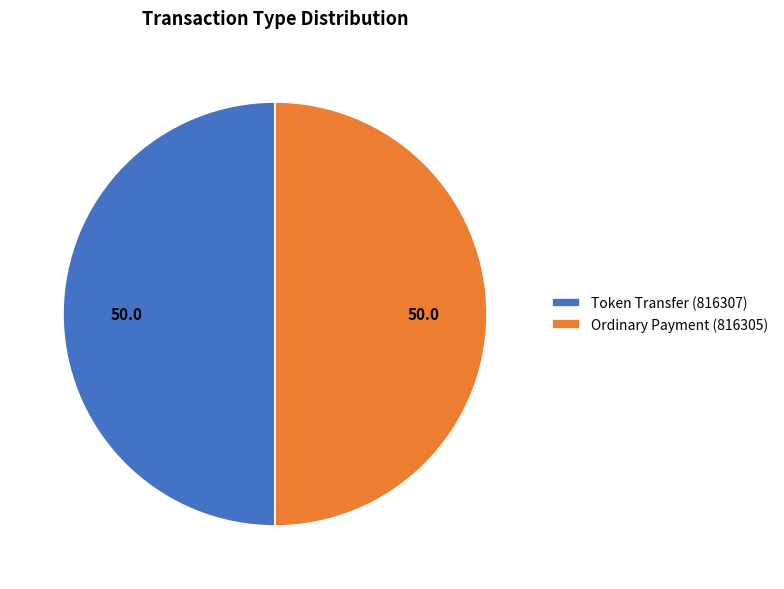

Approximately how many times larger is the value at Ordinary Payment (816305) compared to Token Transfer (816307)?

1.0